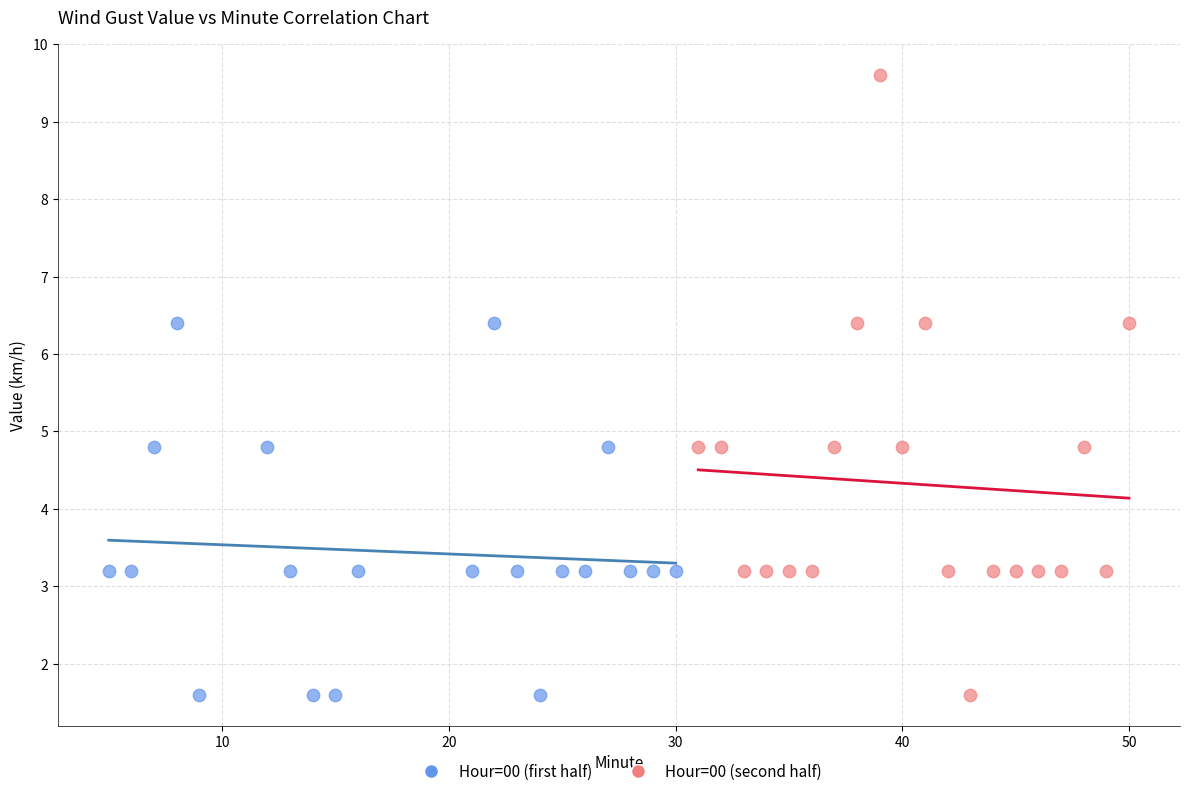

Which series has the largest Y range (max minus min)?

Hour=00 (second half)